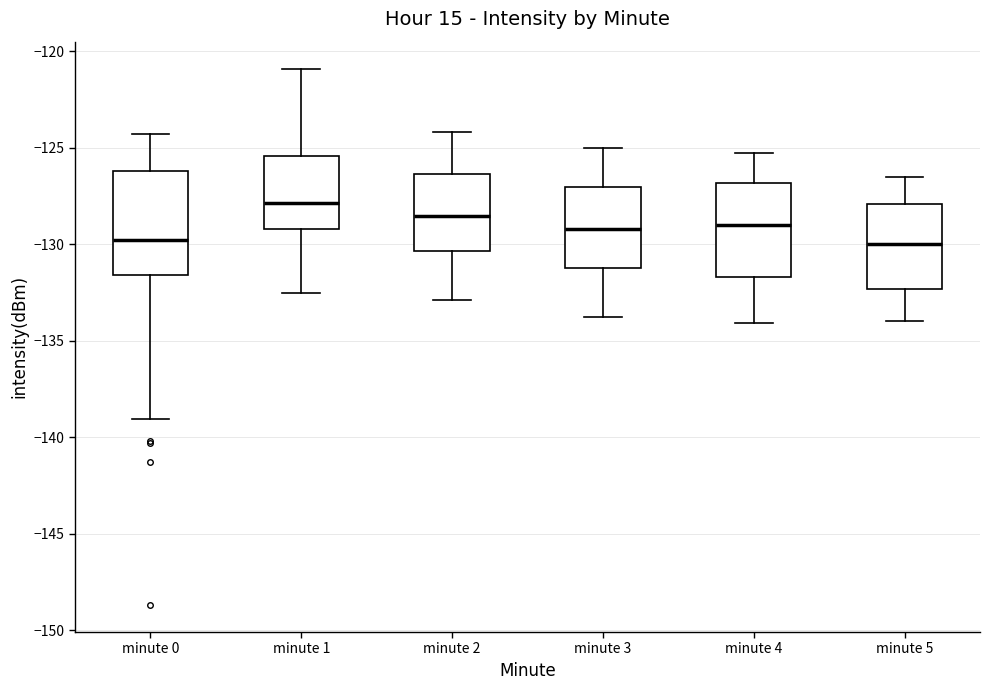

Which box is the tallest, from its lower edge to its upper edge?

minute 0